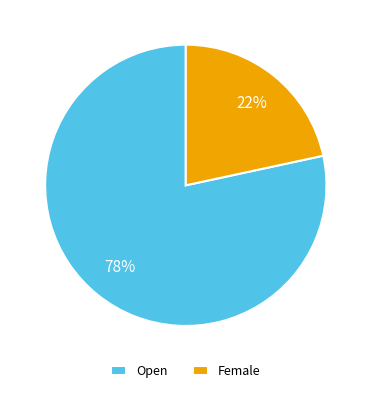

The Open slice represents 89% of the pie. True or false?

False